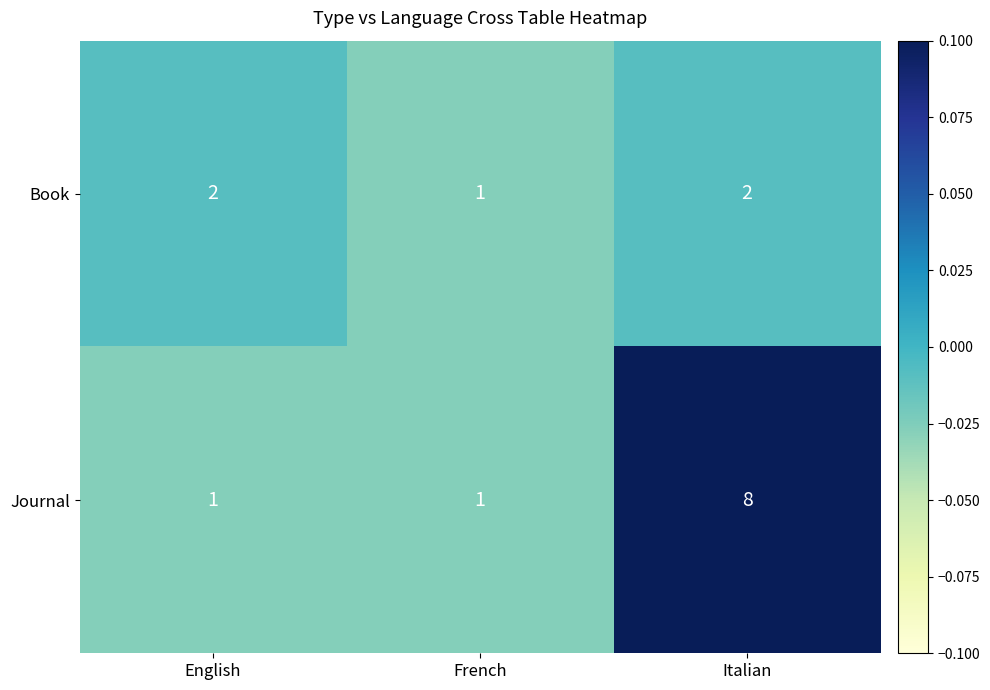

Is the value of Journal at Italian greater than the value of Book at English?

Yes